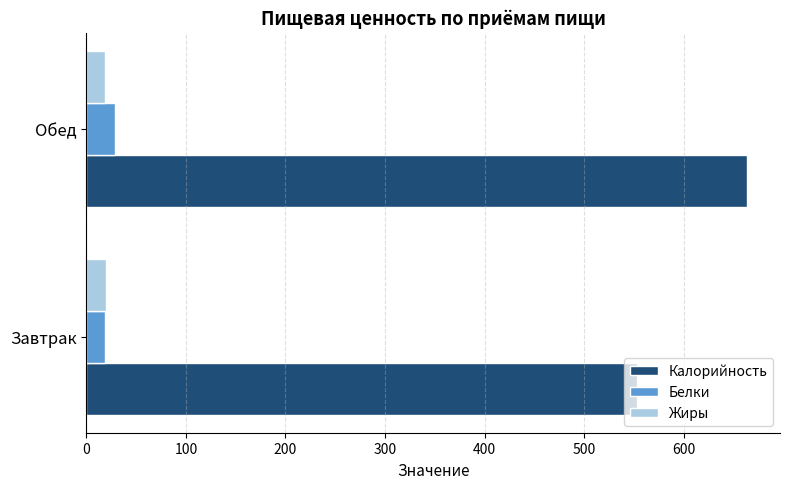

Which label corresponds to the largest value in the chart?

Обед